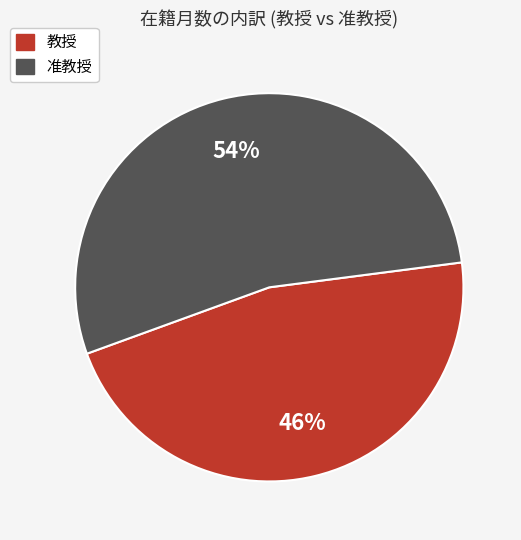

Is there any slice that represents more than half of the pie?

Yes